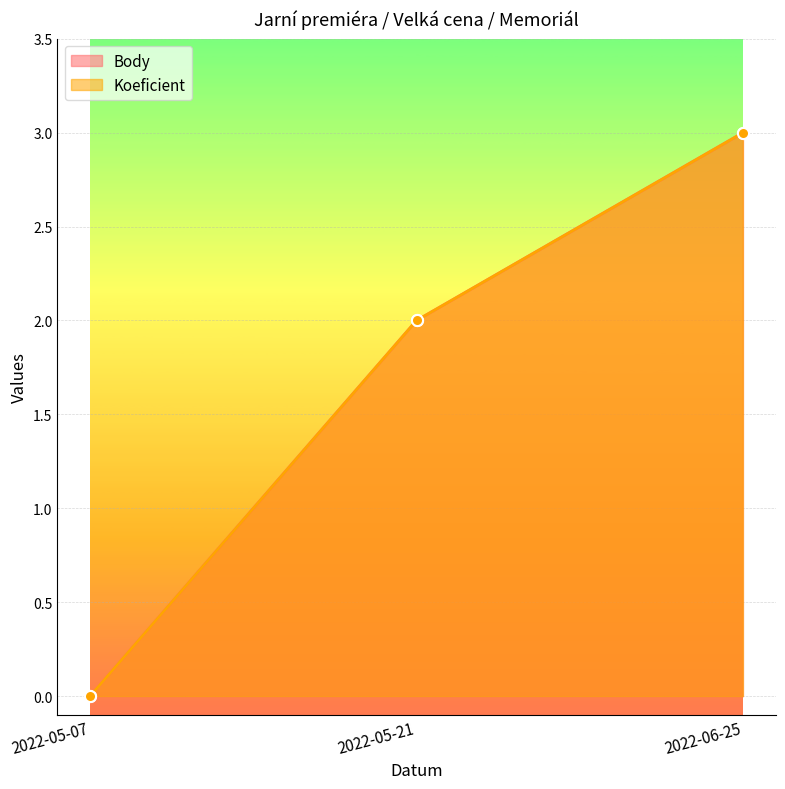

What is the maximum value shown in the chart?

3